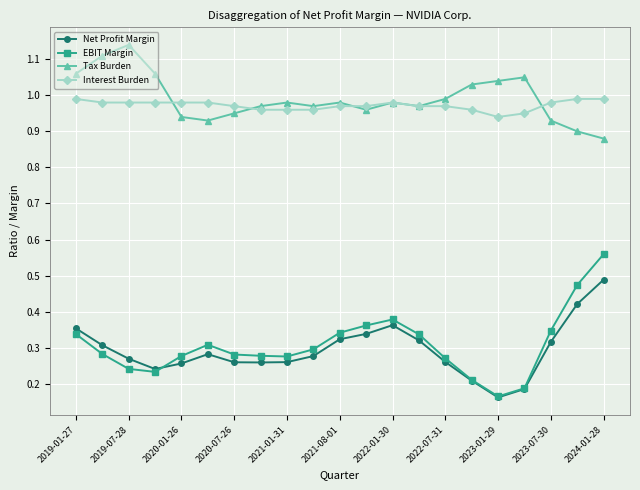

True or false: Net Profit Margin and Interest Burden intersect in this chart.

False